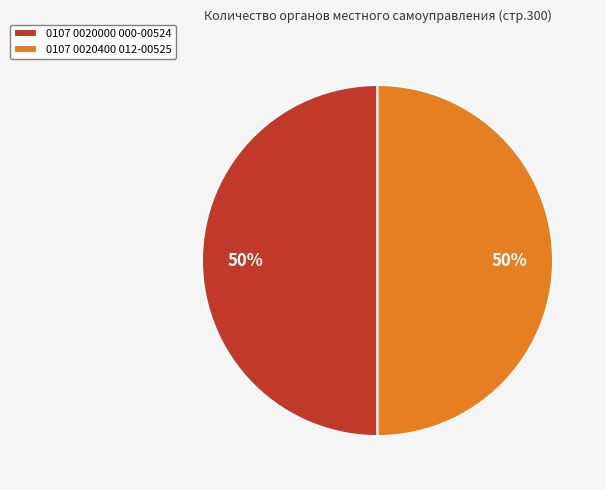

How many segments does this pie chart have?

2